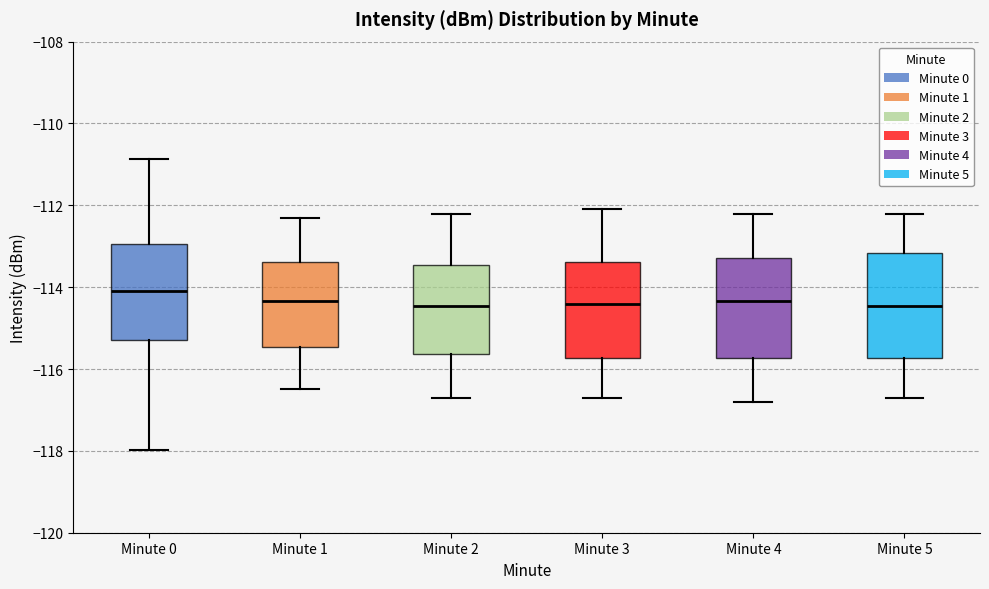

Reading left to right, transcribe this box plot: for each box, give where its median line is, the range the box spans, and where its two whiskers end, as read against the y-axis. The values are not printed on the chart, so give them approximately, as read against the axis.

Minute 0: median -114.0, box -115.2 to -113.0, whiskers -118.0 to -110.8
Minute 1: median -114.4, box -115.4 to -113.4, whiskers -116.4 to -112.2
Minute 2: median -114.4, box -115.6 to -113.4, whiskers -116.6 to -112.2
Minute 3: median -114.4, box -115.8 to -113.4, whiskers -116.6 to -112.0
Minute 4: median -114.4, box -115.8 to -113.2, whiskers -116.8 to -112.2
Minute 5: median -114.4, box -115.8 to -113.2, whiskers -116.6 to -112.2